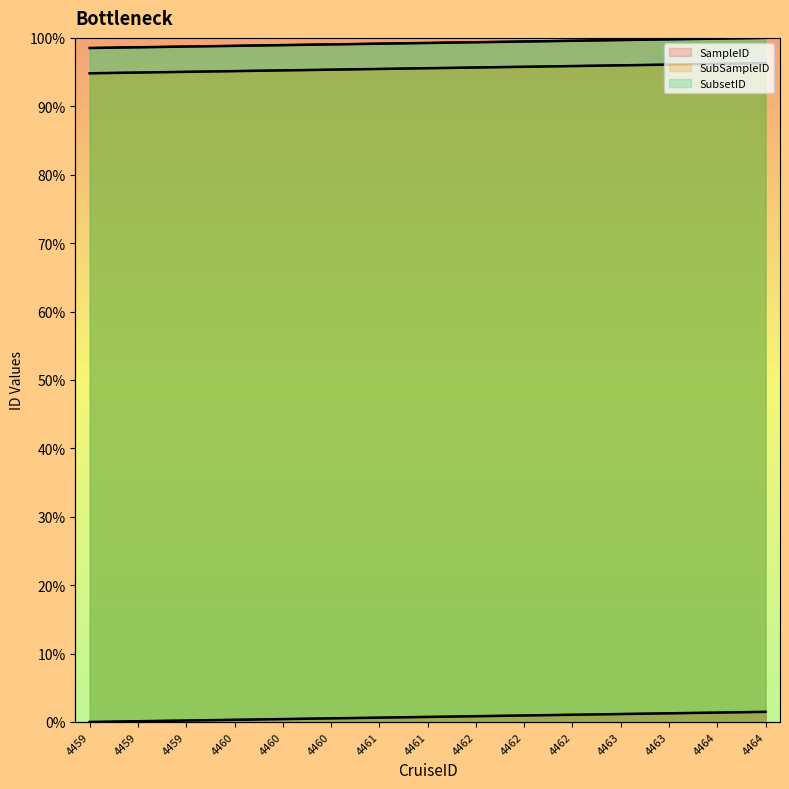

Read the SubSampleID value at 4460.

95.1